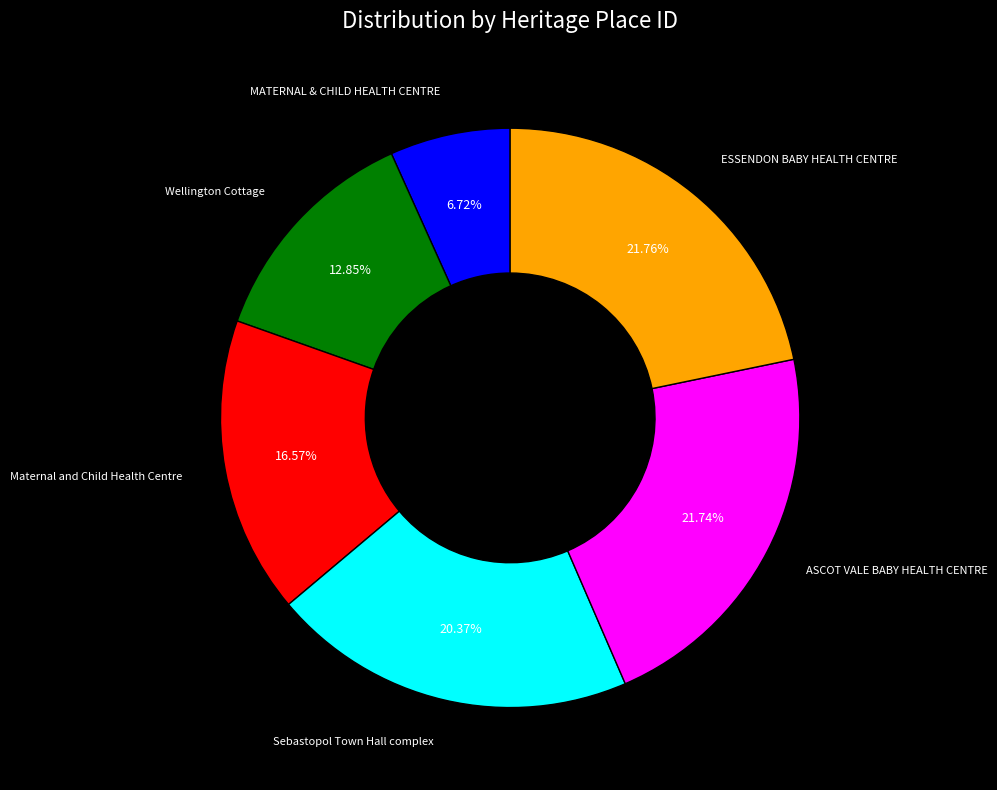

To the nearest percent, what is the difference between the largest and smallest slice percentages?

15%